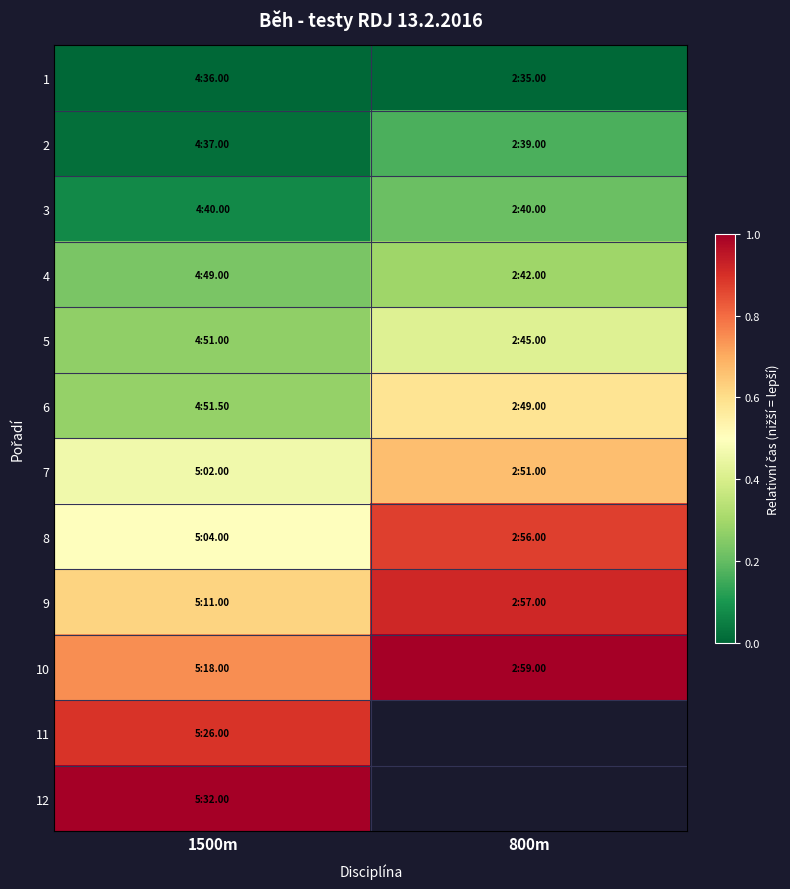

Count the number of data series in this chart.

12